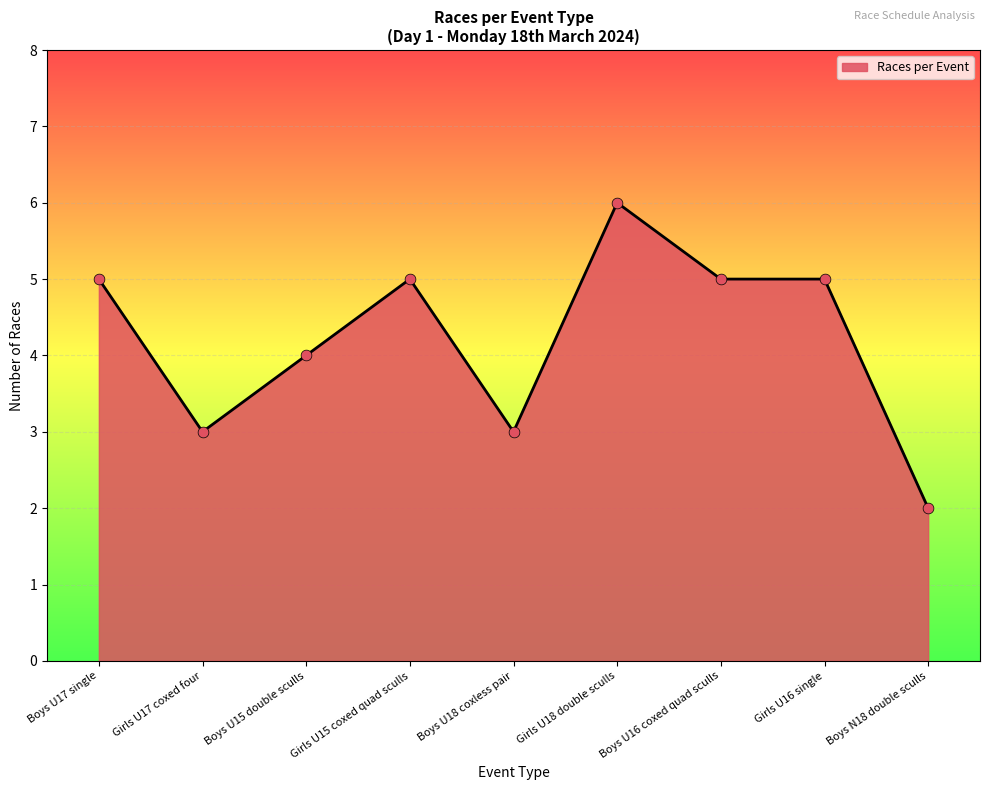

What is the change in value from Girls U18 double sculls to Boys N18 double sculls?

-4